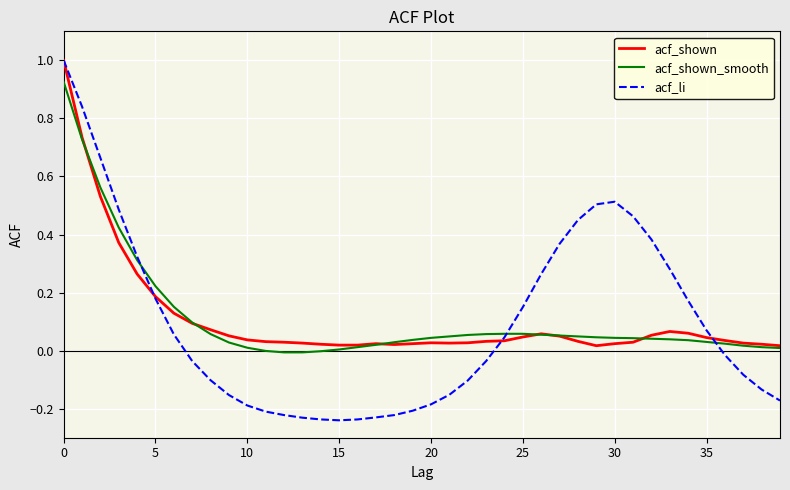

What is the maximum value shown in the chart?

1.0